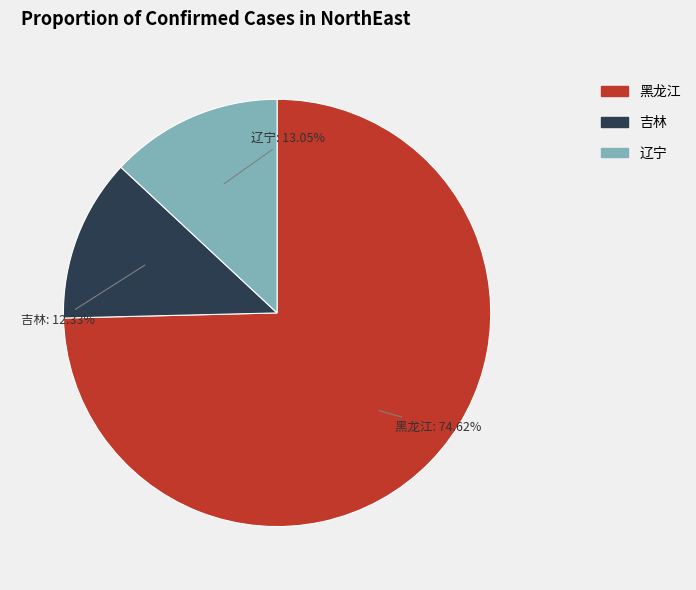

Between 吉林 and 黑龙江, which is larger?

黑龙江